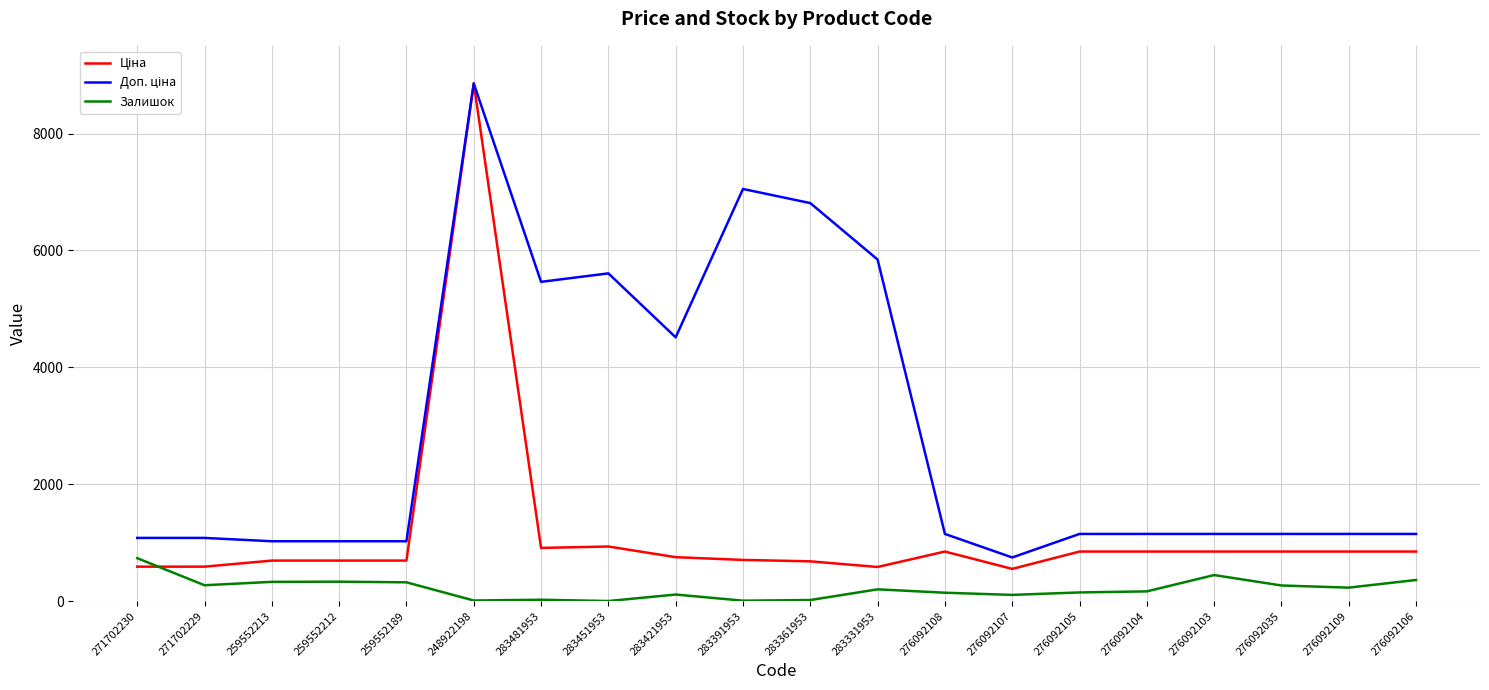

How many distinct data groups are displayed?

3